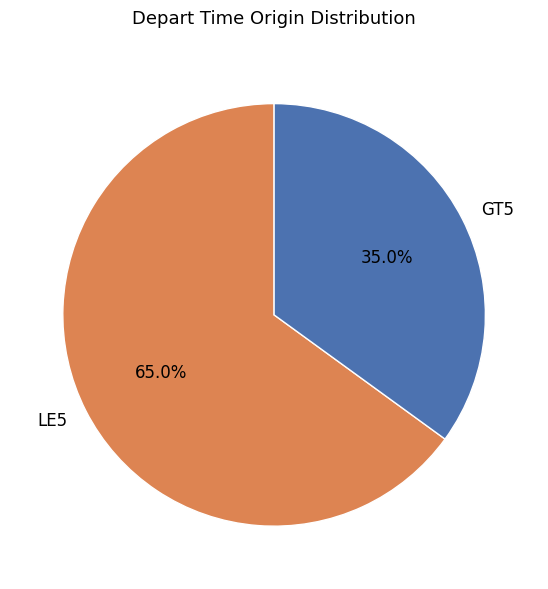

Which slice is the smallest?

GT5